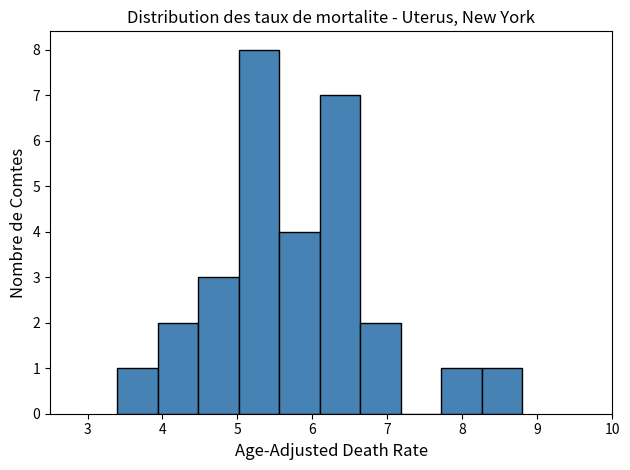

Over which range of the x-axis is the bar tallest?

5.02 to 5.56